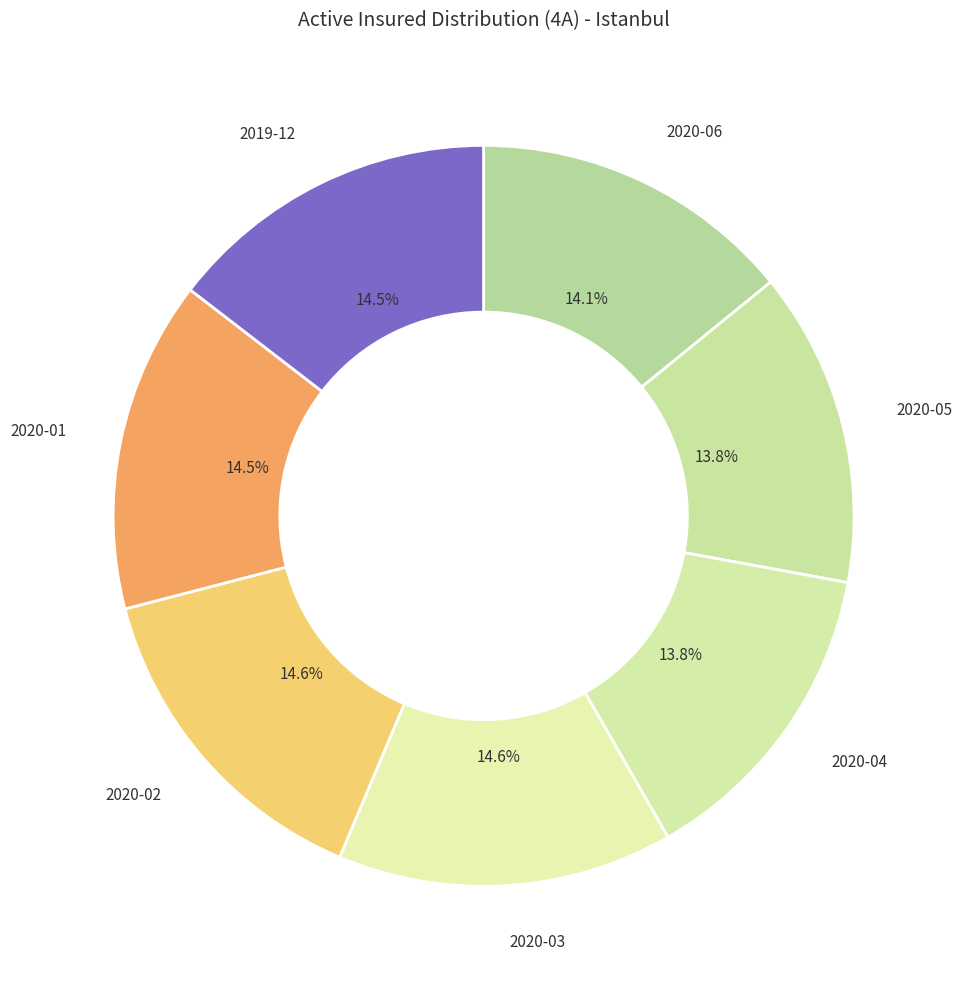

How many slices are in this pie chart?

7